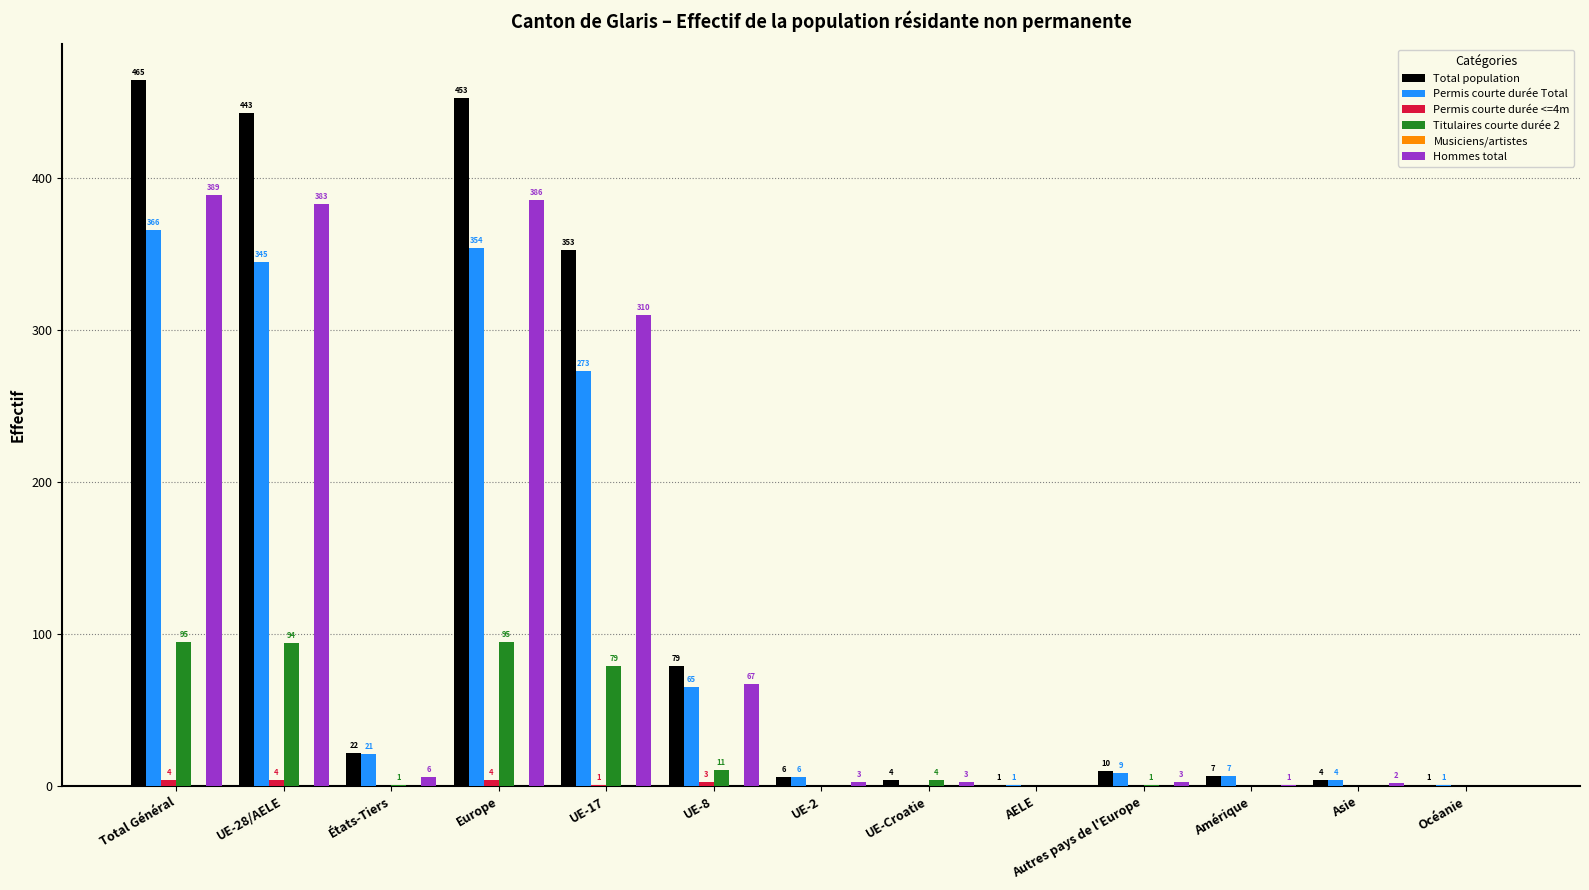

What is the sum of the Total population values at Amérique and Océanie?

8